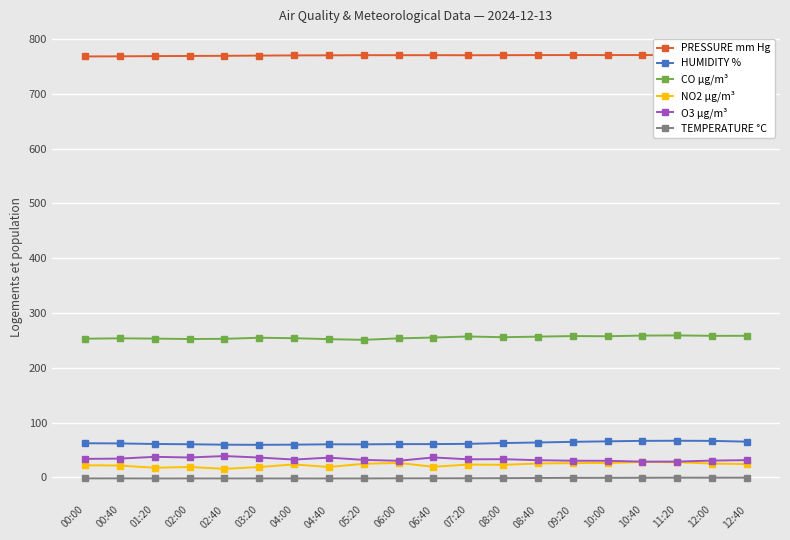

What is the spread (max minus min) of values at 10:00?

771.2